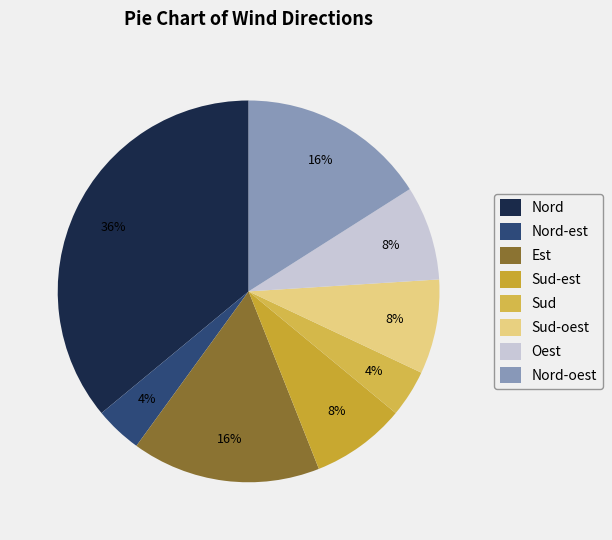

Is it true that Sud is 4% of the pie?

True